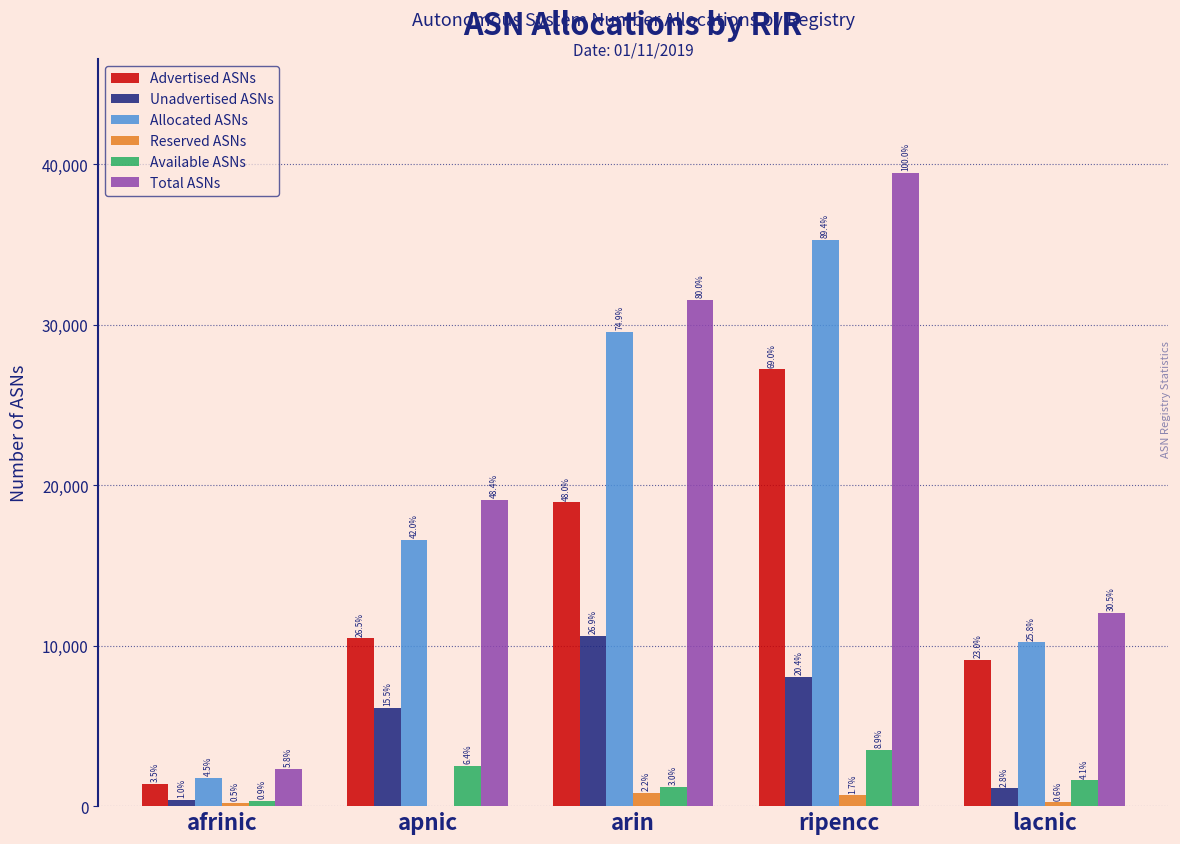

What is the label of the 3rd bar from the right?

arin